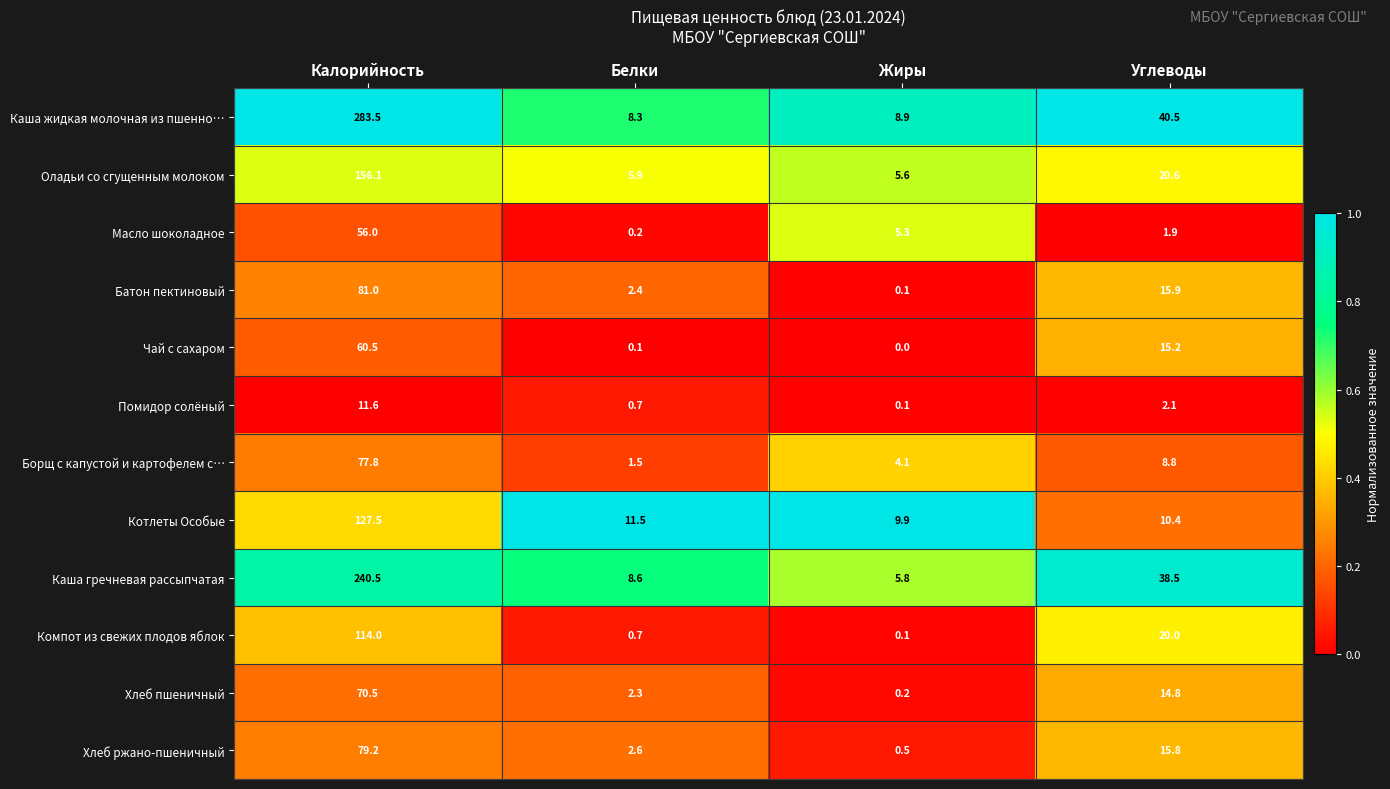

Which series has the largest total across all categories?

Каша жидкая молочная из пшенно…